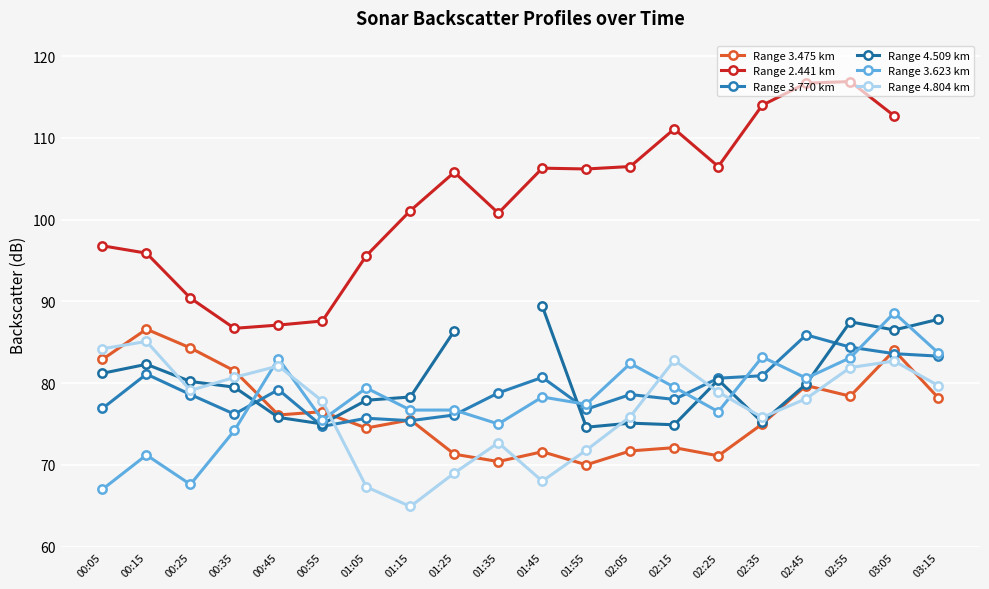

What is the approximate value of Range 4.804 km at 02:15?

82.8